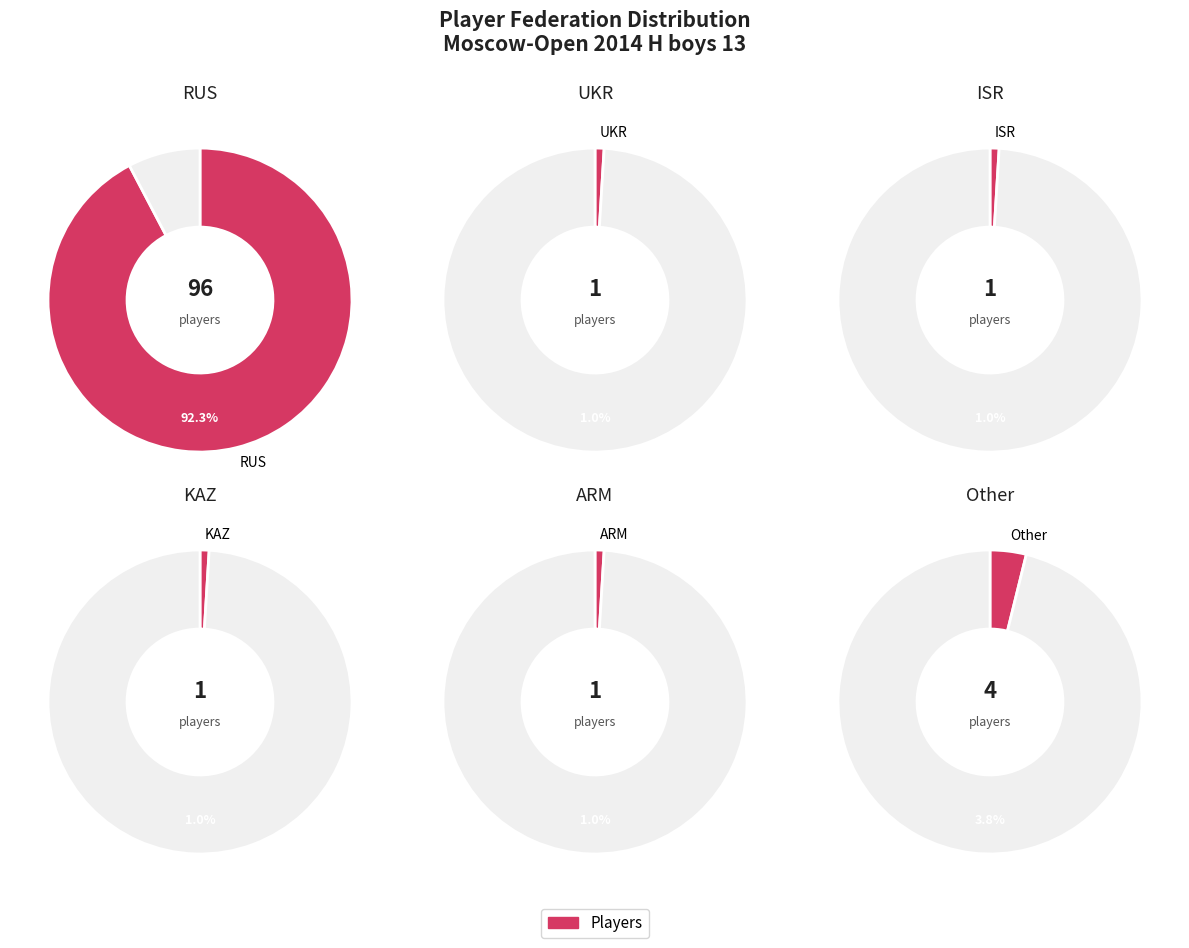

What is the total percentage of UKR and KAZ?

1.9%